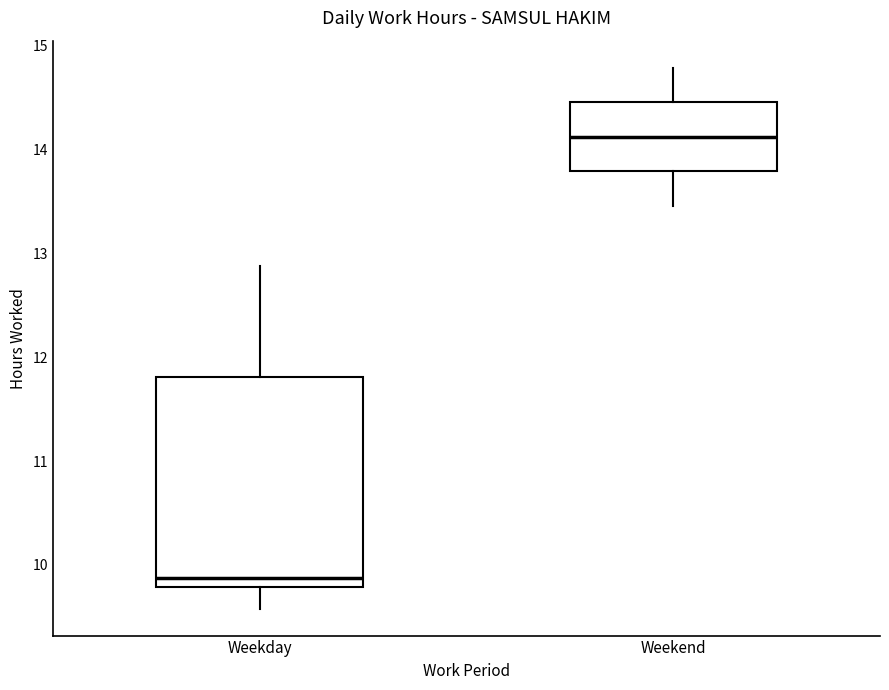

Comparing the boxes themselves (not the whiskers), which one is the tallest?

Weekday